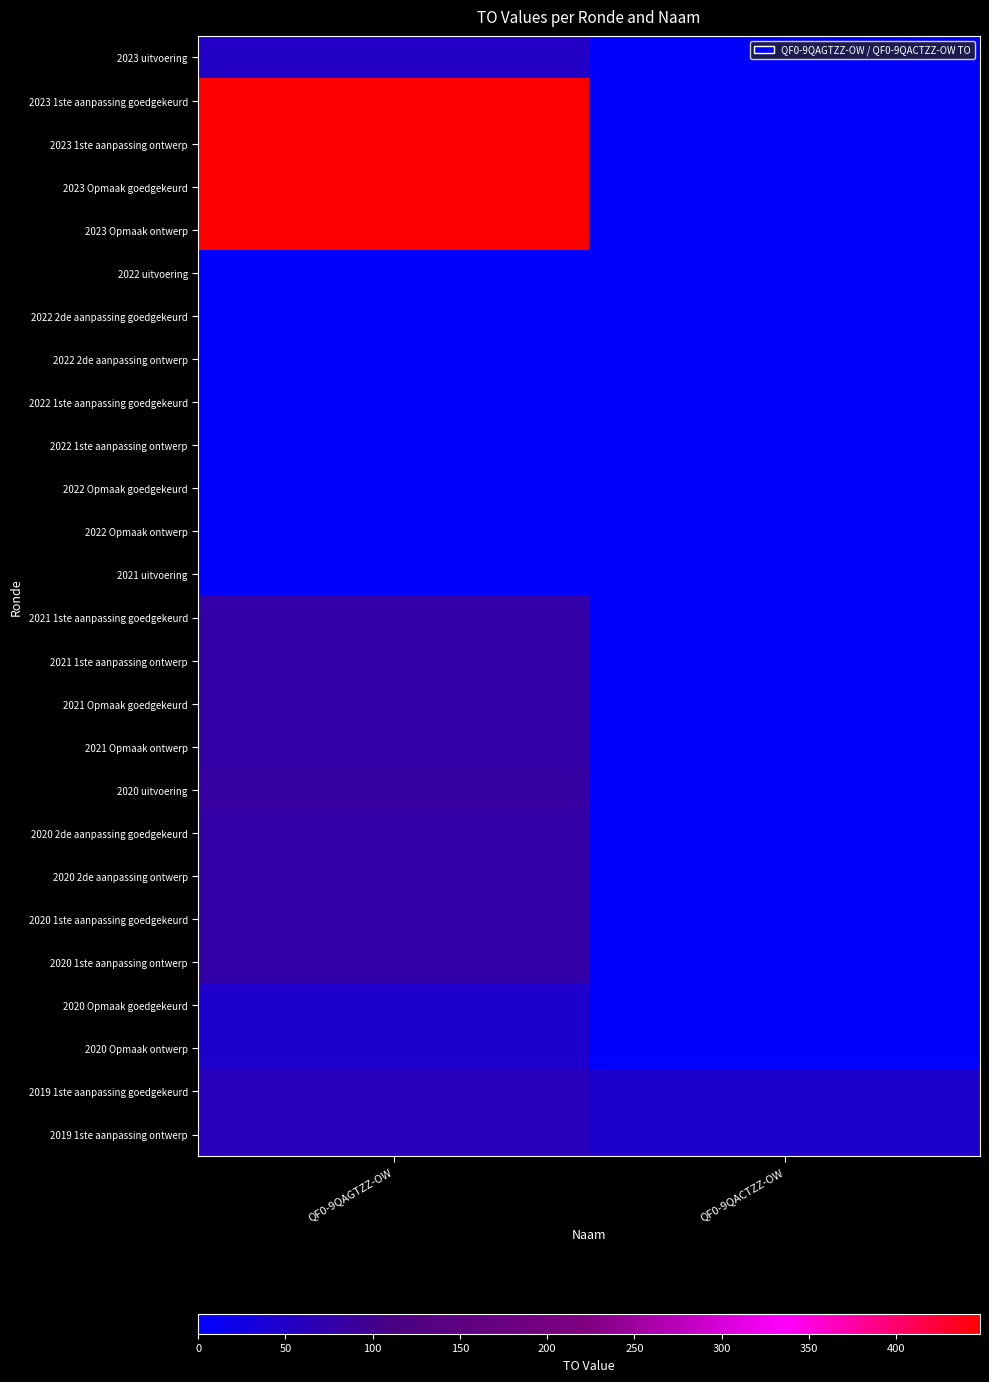

What is the spread (max minus min) of values at QF0-9QACTZZ-OW?

47